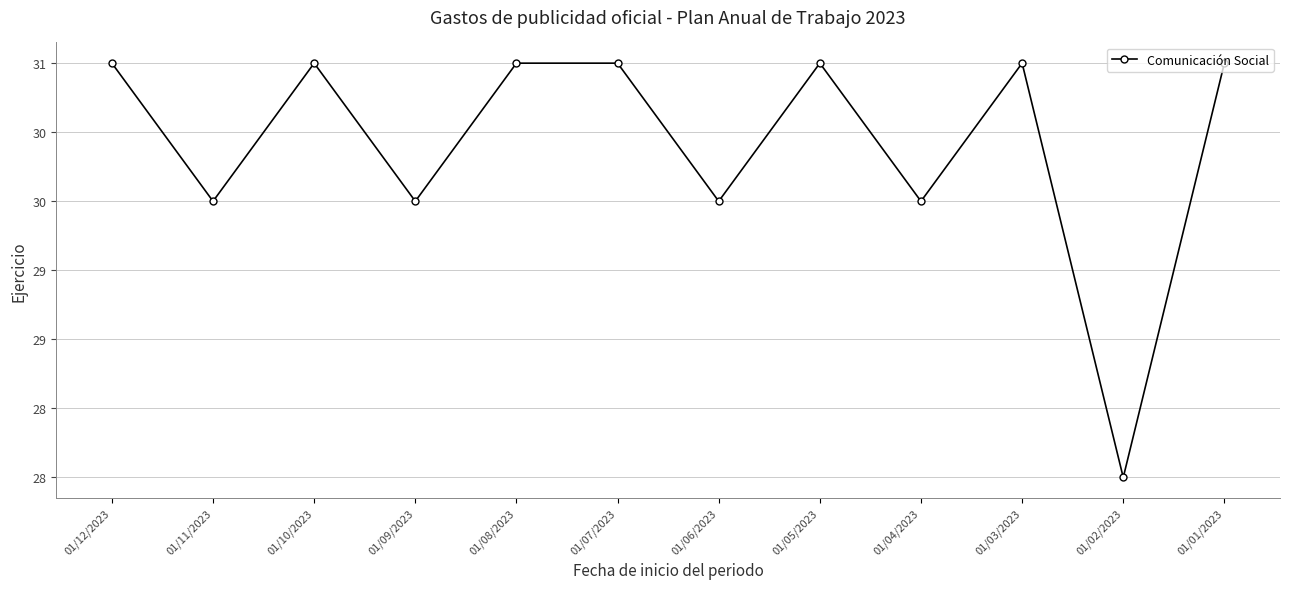

What is the greatest value displayed?

31